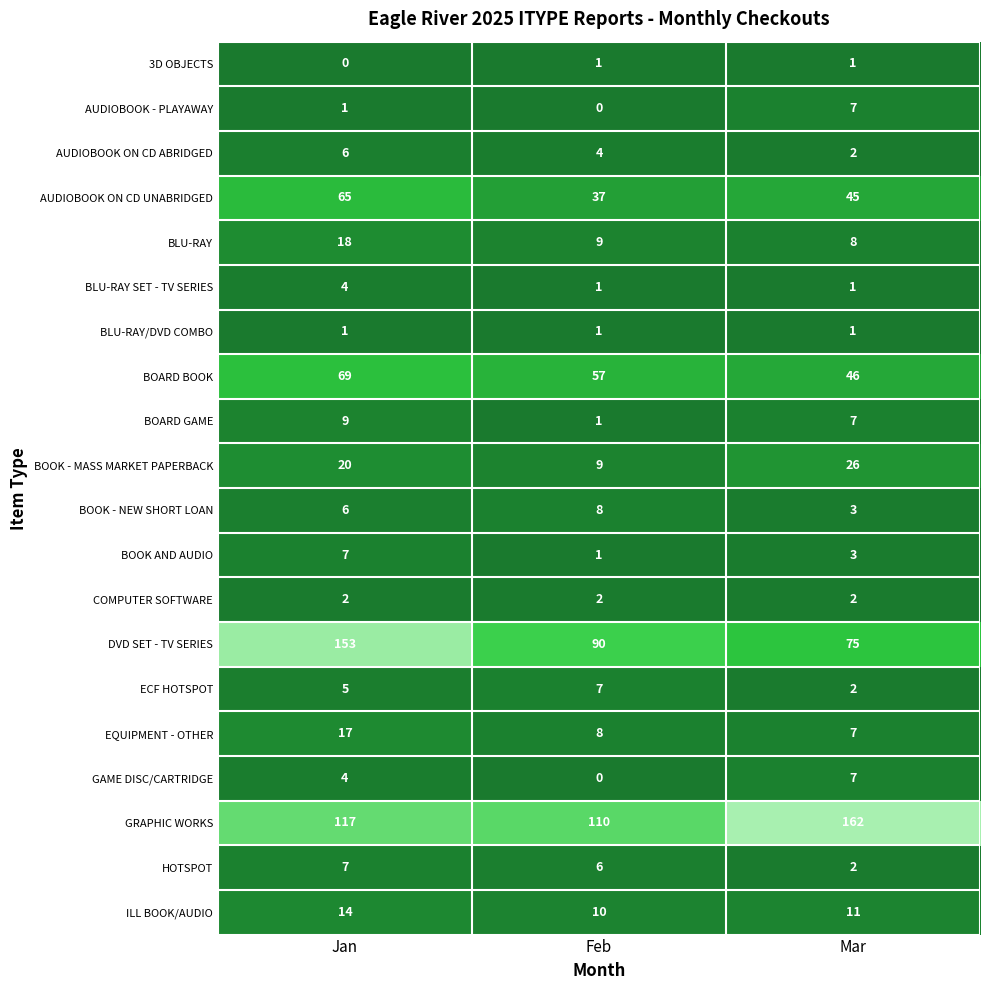

True or false: BOARD GAME has a value of 7 at Mar.

True